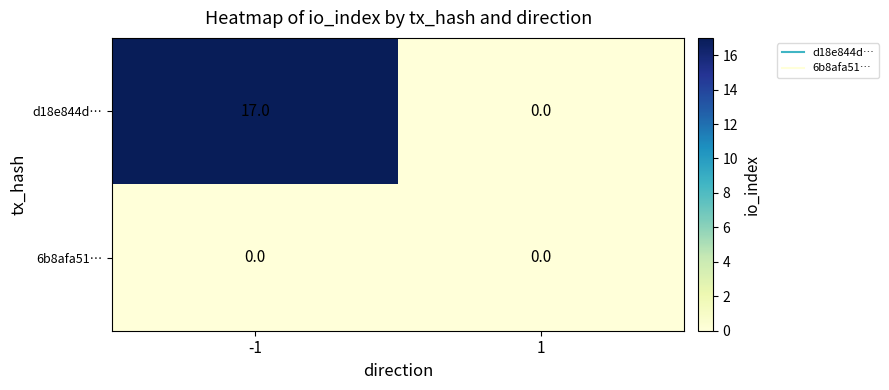

Reading left to right, transcribe all the data shown in this chart.

d18e844d…: -1=17	1=0
6b8afa51…: -1=0	1=0